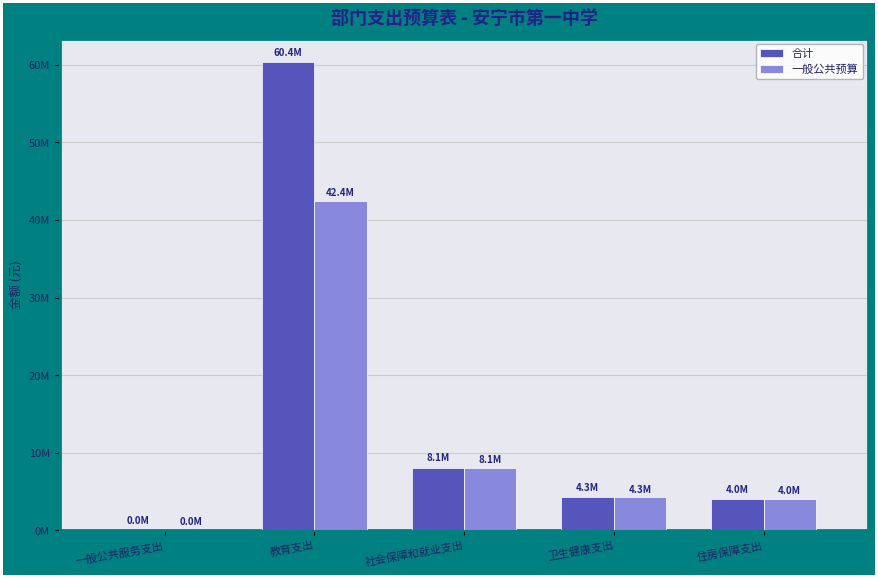

What is the sum of all 一般公共预算 values?

58793515.0